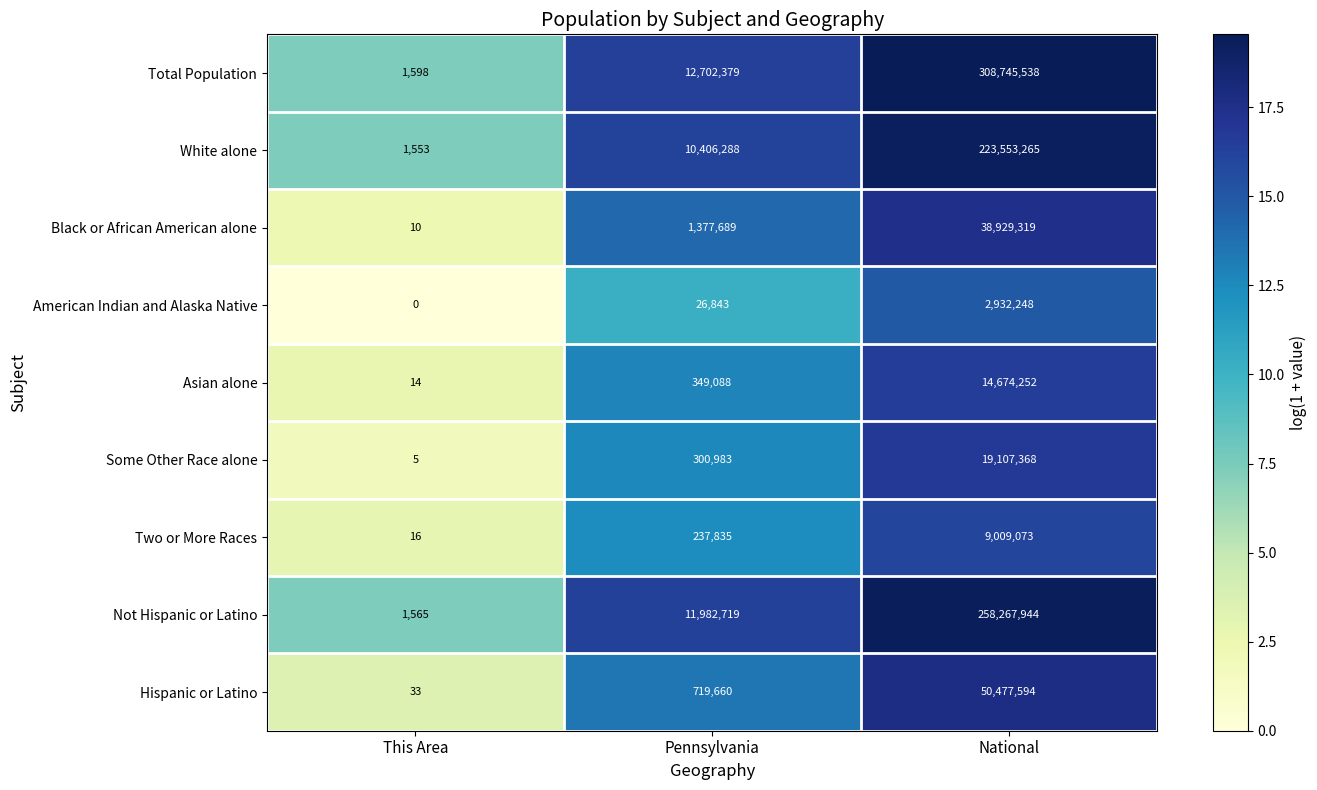

The Two or More Races series shows 4487821 at National. True or false?

False